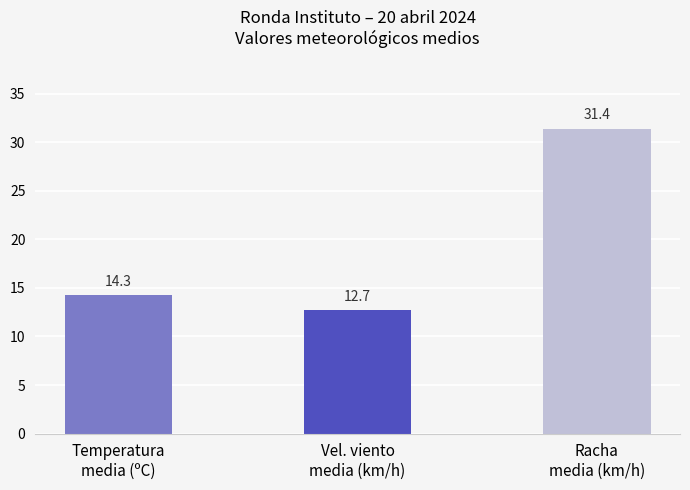

What is the difference between the values at Vel. viento
media (km/h) and Racha
media (km/h)?

18.7